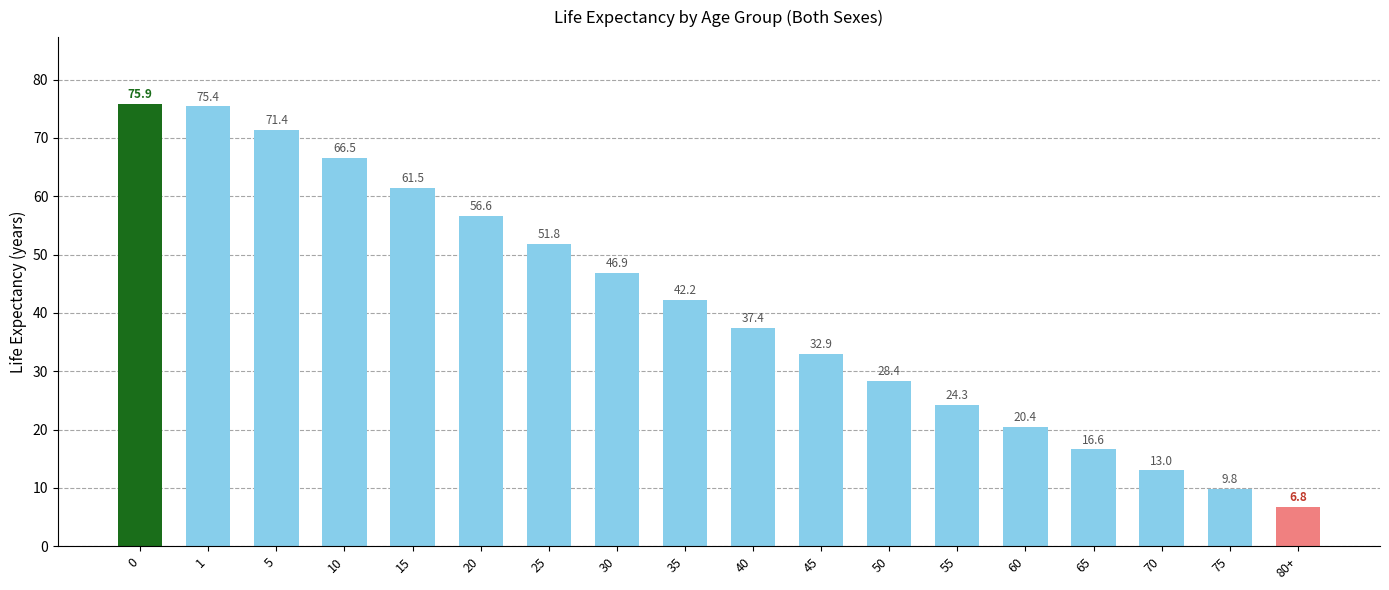

Where is the data nearest to the value 41?

35